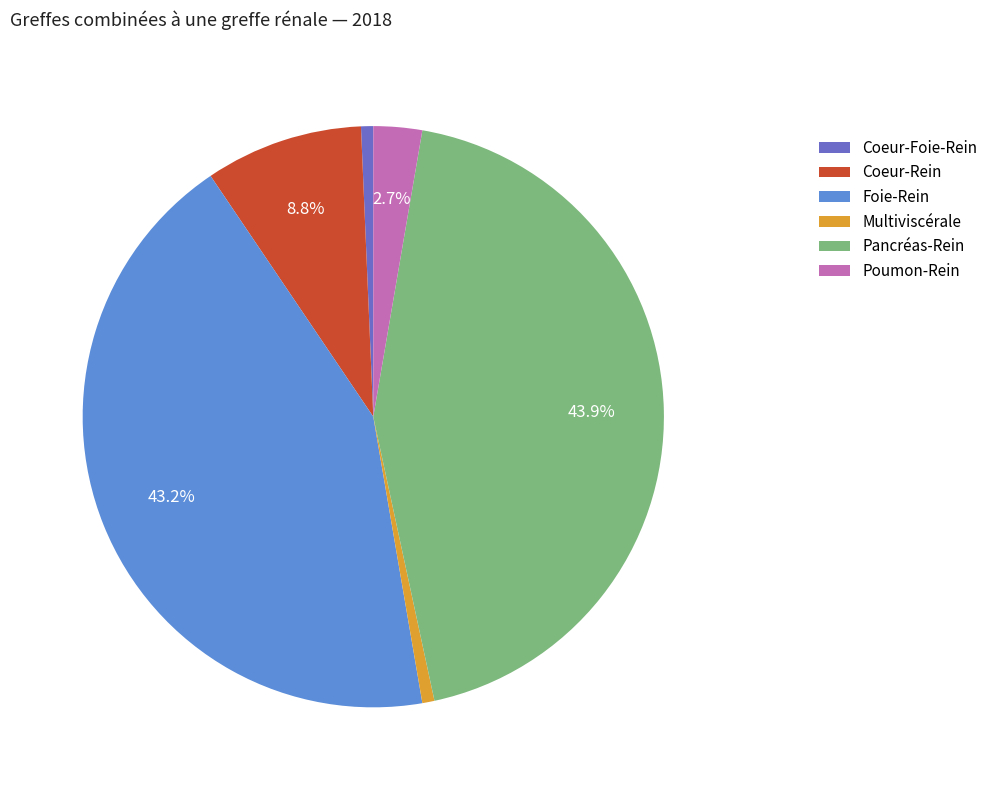

How many slices are in this pie chart?

6